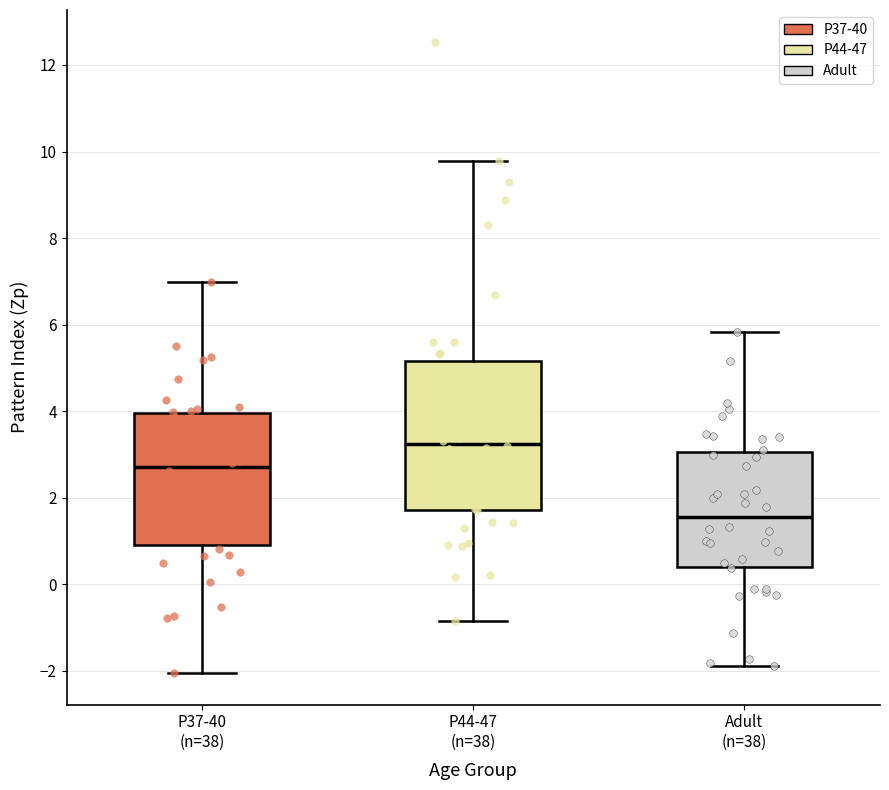

Which box has the lowest median line?

Adult (n=38)